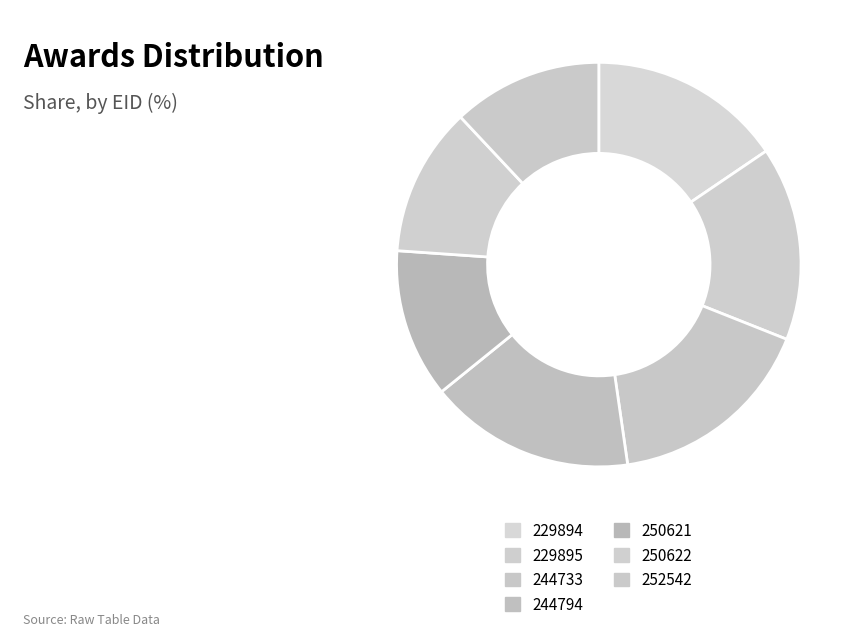

How many slices are in this pie chart?

7